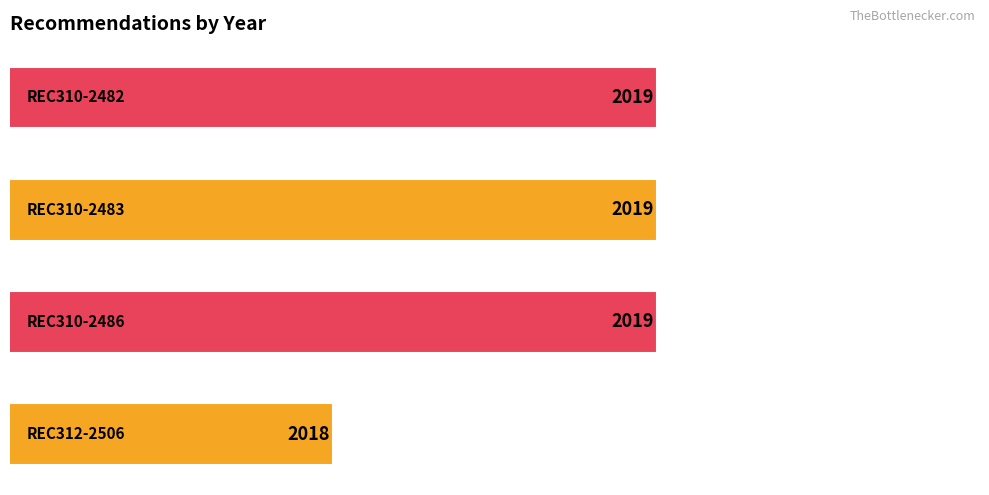

What is the sum of all values?

8075